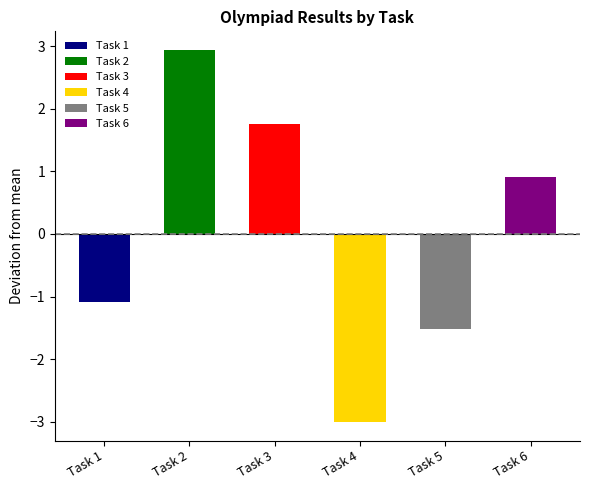

Is it true that Task 1 equals 7 at 37?

False